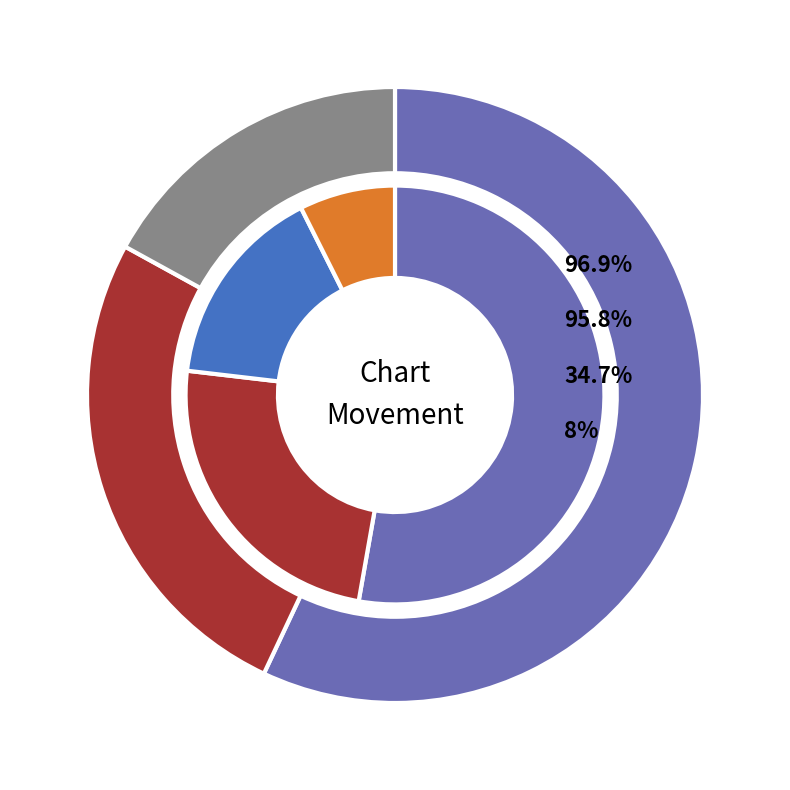

To the nearest percent, what portion does down represent?

26%